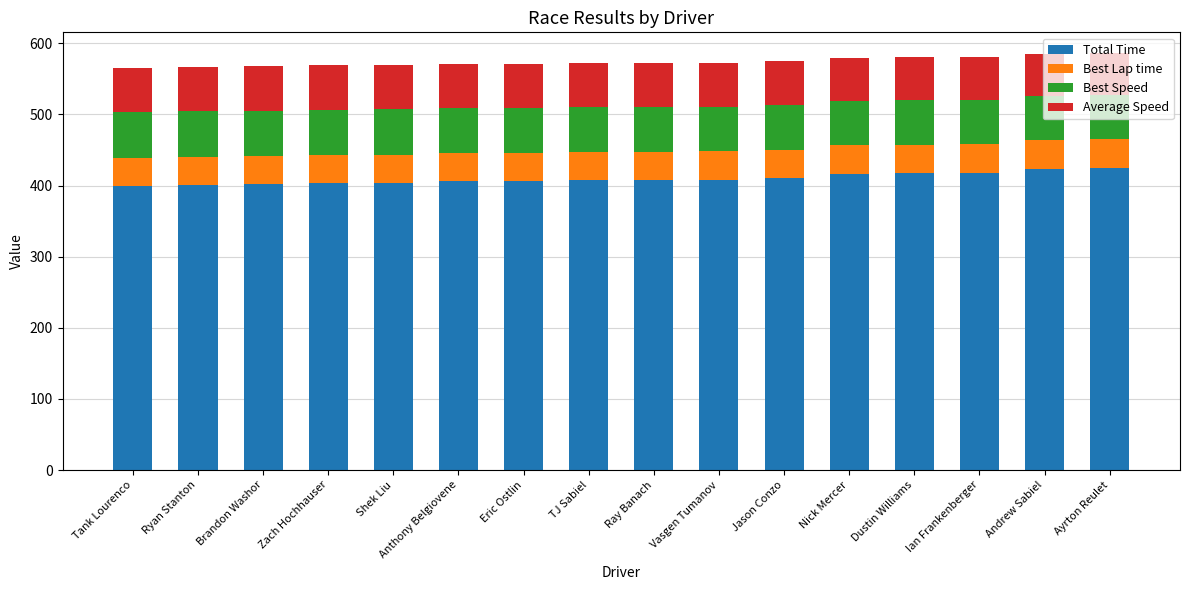

Are the bars grouped side by side (vs. stacked)?

No